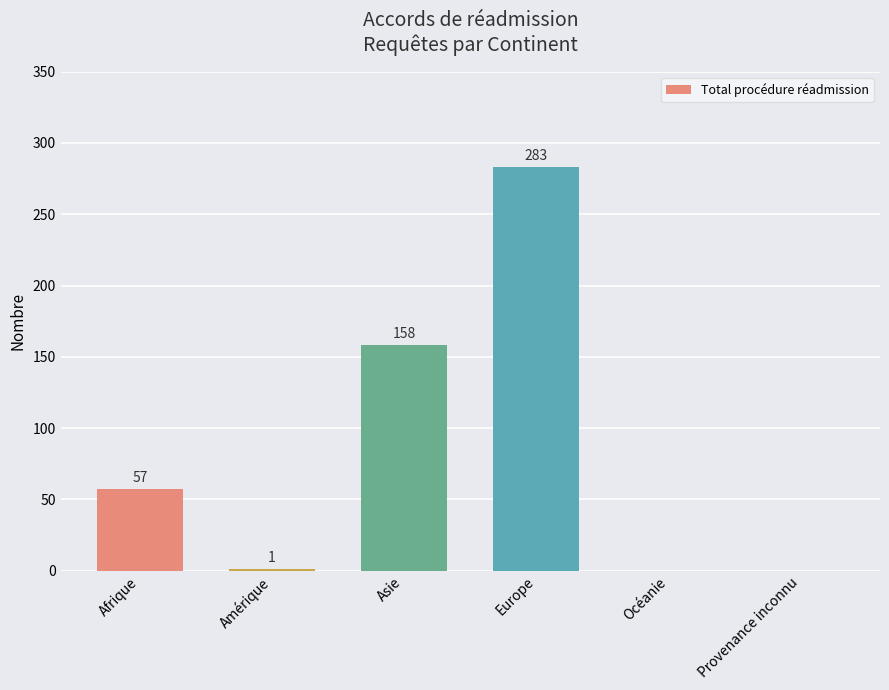

Which category has the highest value across all series?

Europe